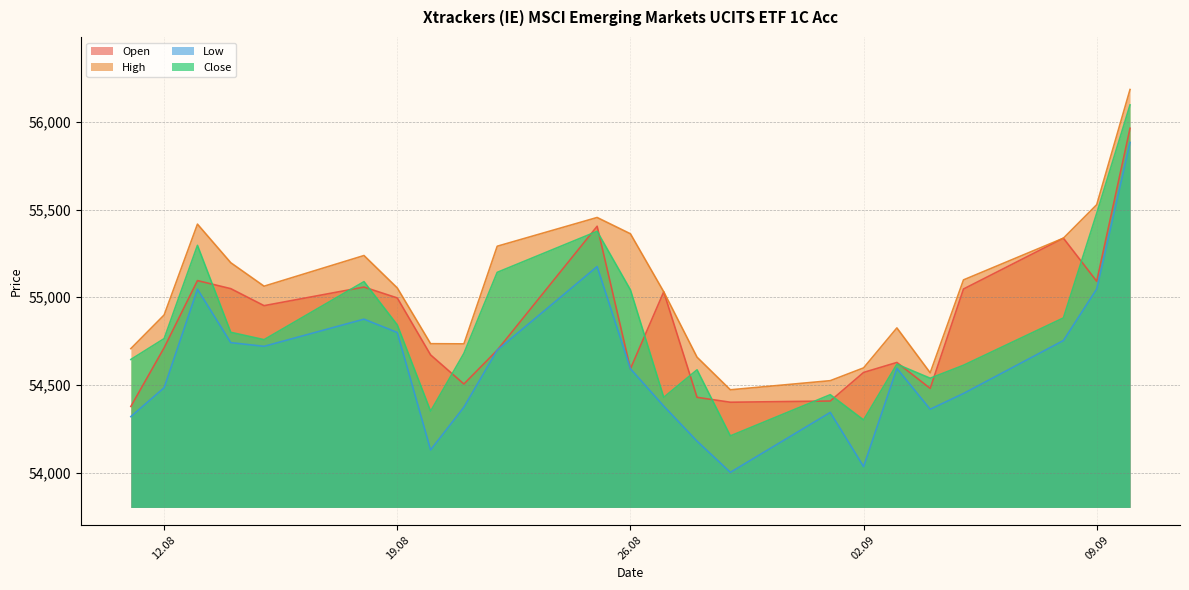

What is the difference between the second highest and minimum values in the Close series?

1270